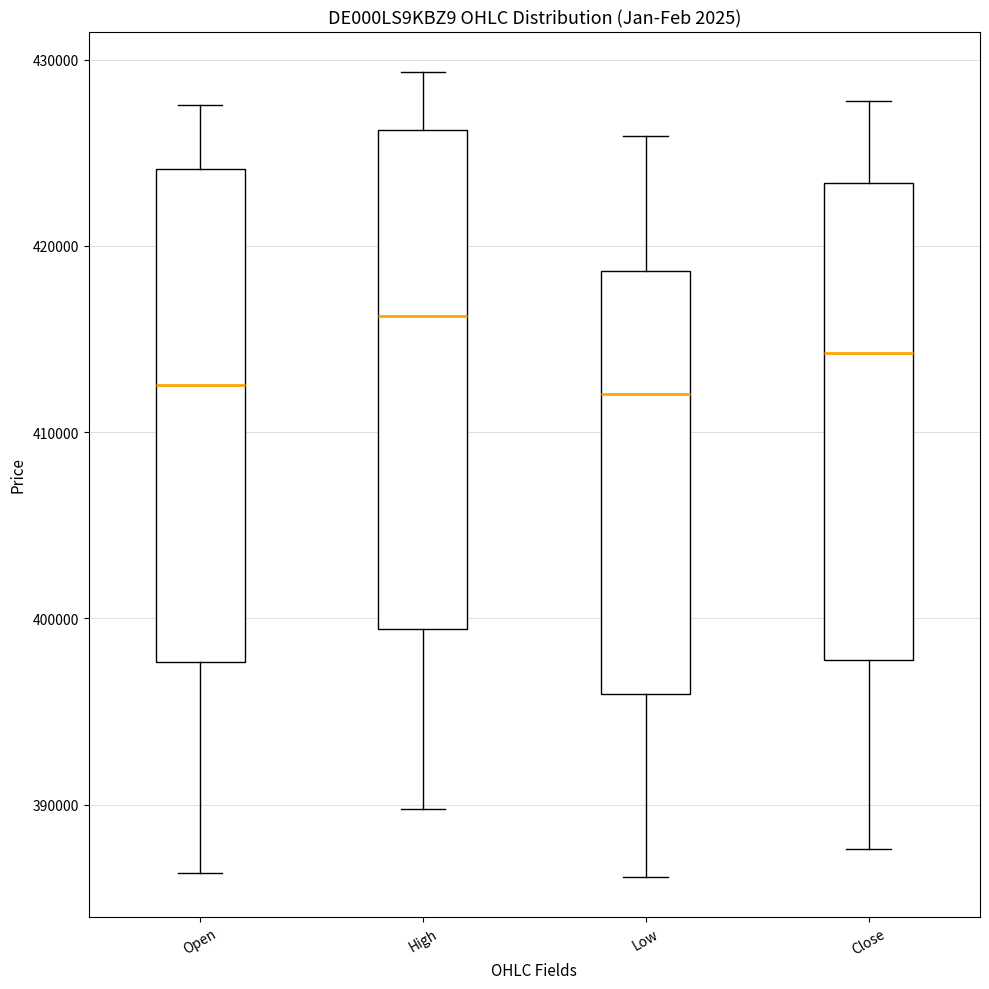

Where does the lower whisker of the box for High end on the y-axis? The values are not printed on the chart, so give them approximately, as read against the axis.

390000